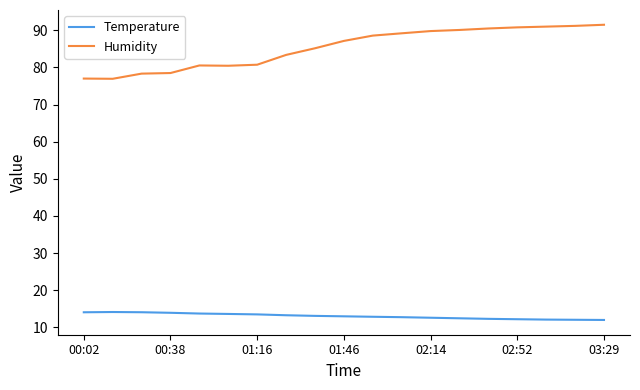

Which series has the largest range (max minus min)?

Humidity